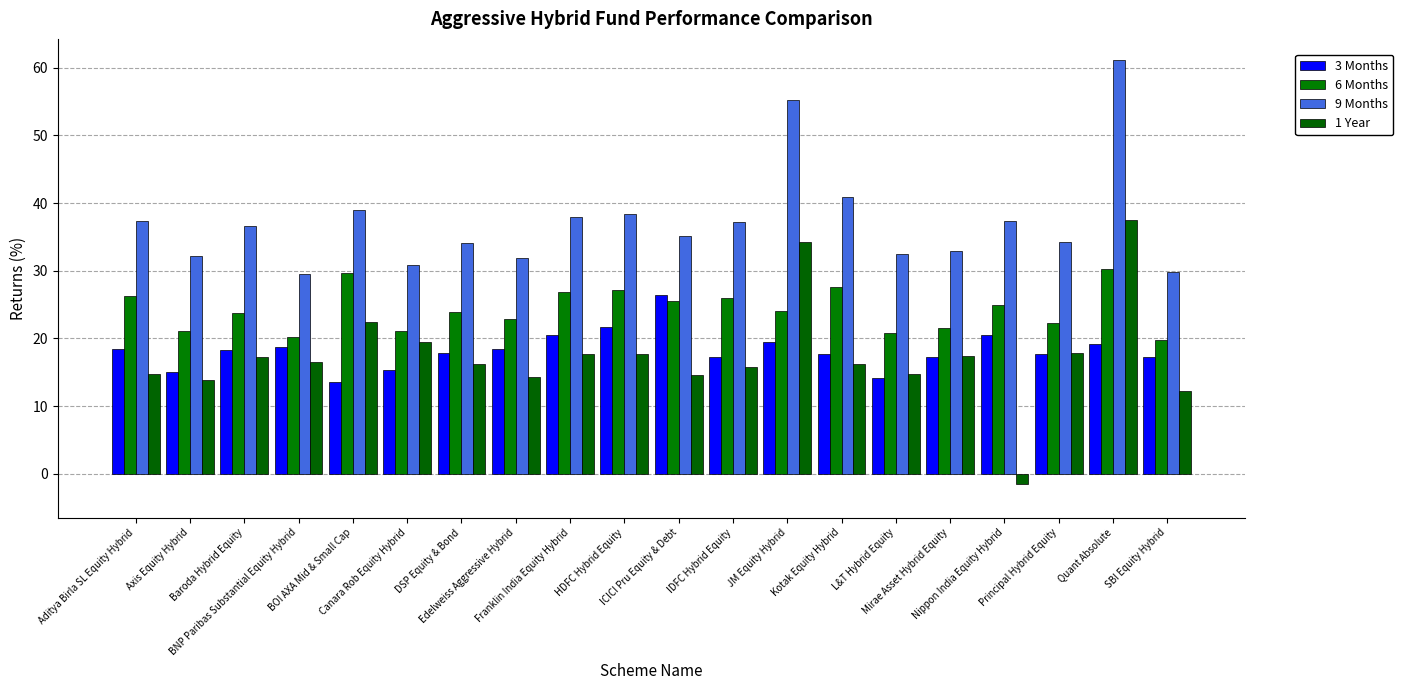

Where does the 9 Months series first go above 36?

Aditya Birla SL Equity Hybrid